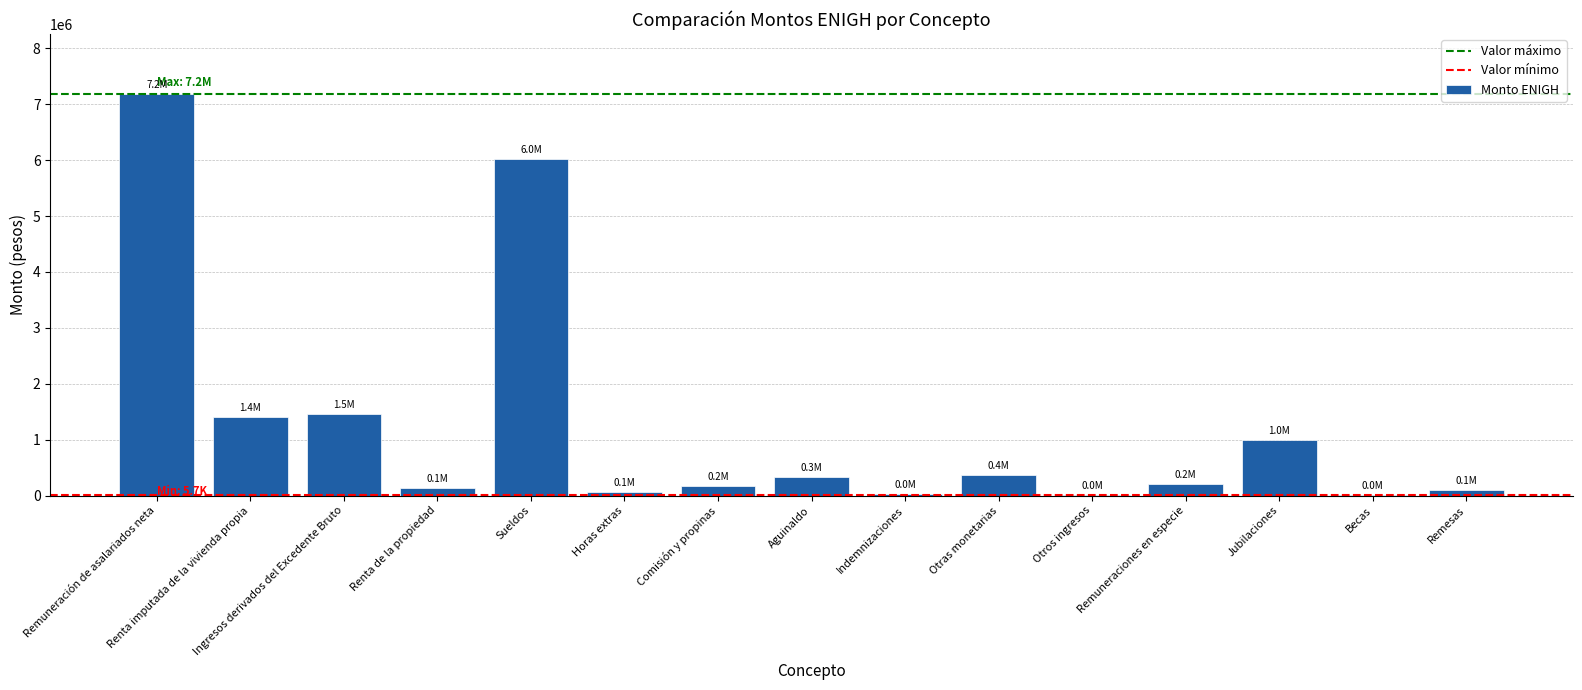

Count the number of values greater than 209372.

8